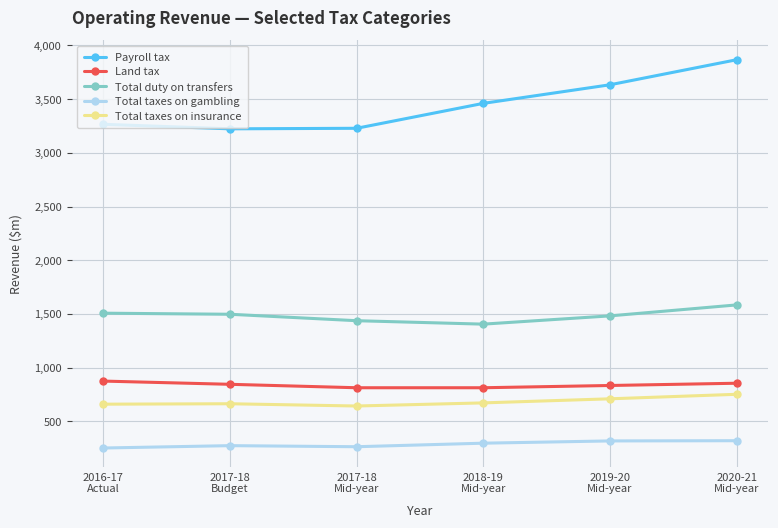

What is the total value across all series at 2017-18
Budget?

6508